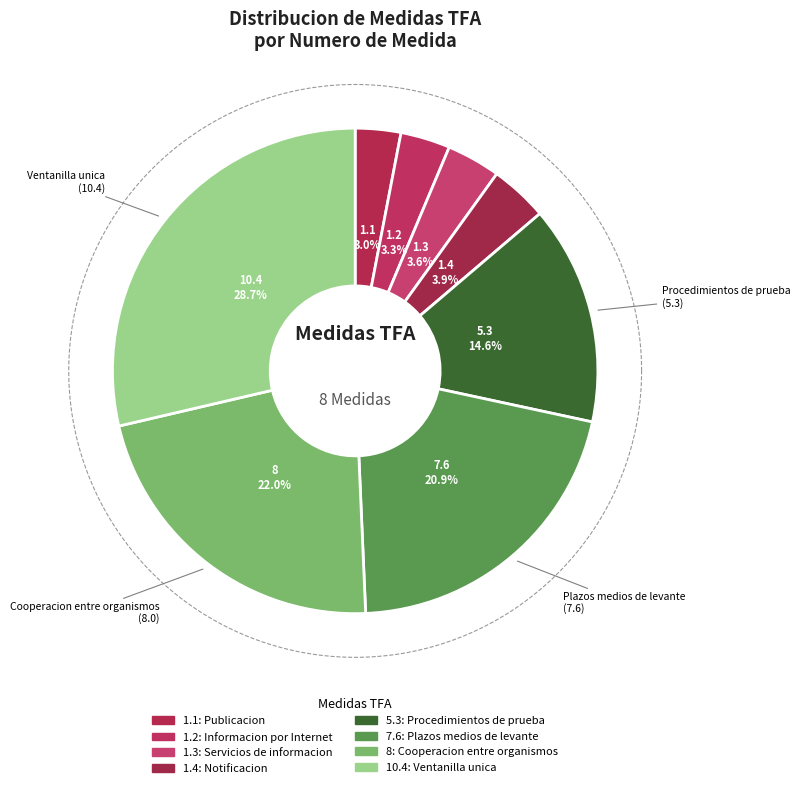

What is the ratio of the value at 1.2 to the value at 5.3?

0.2